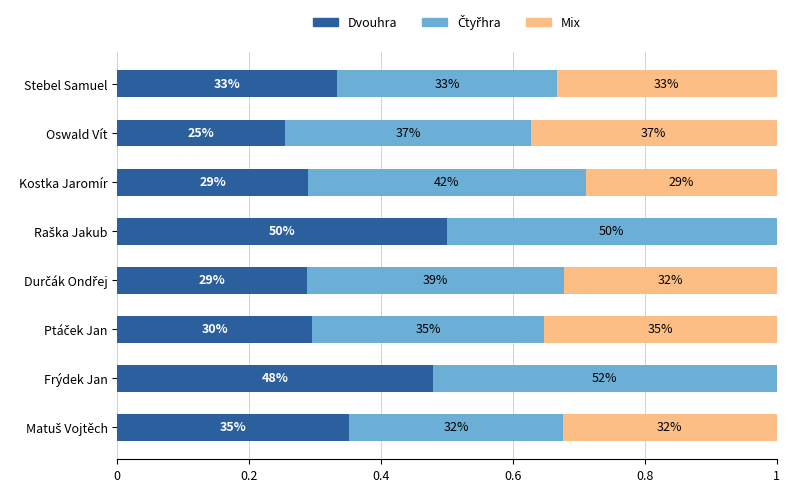

What is the sum of all Mix values?

2.0